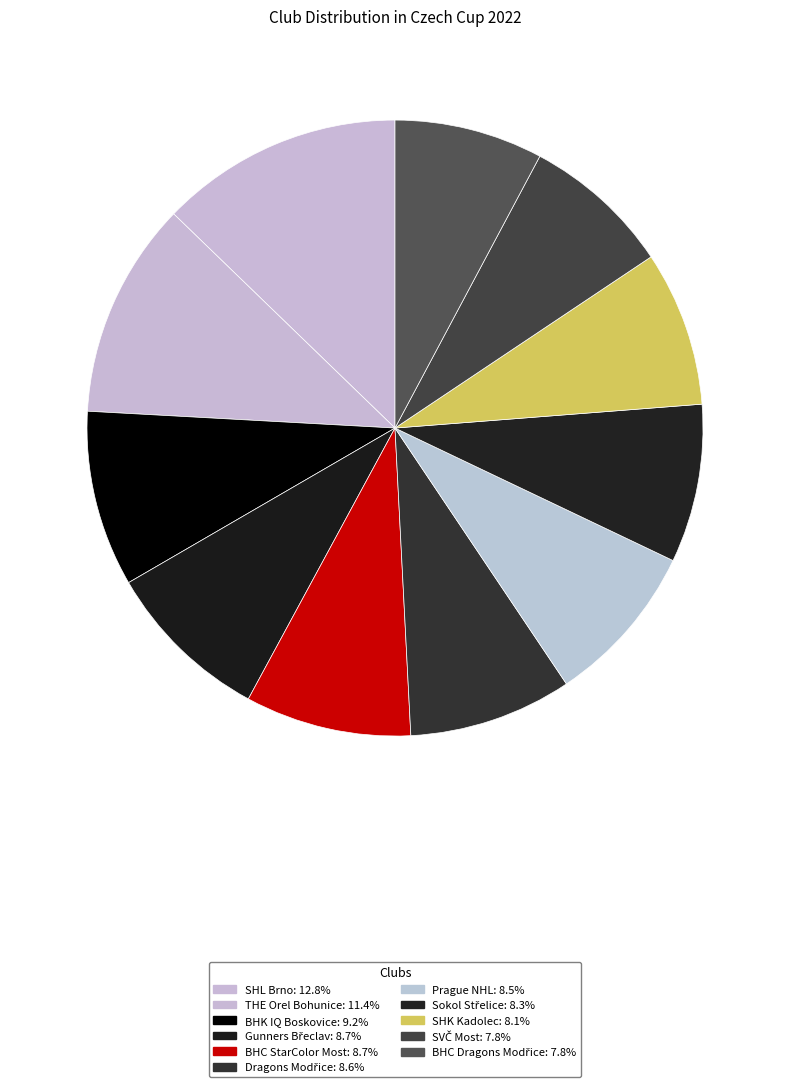

How many slices are in this pie chart?

11